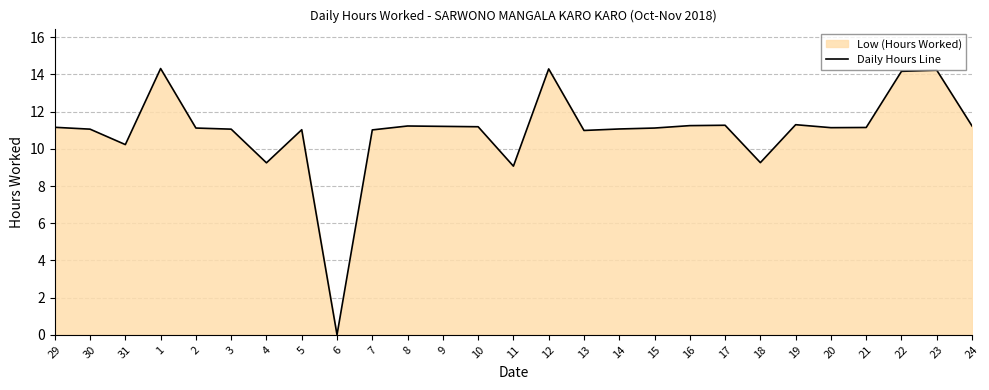

What is the average value?

10.9